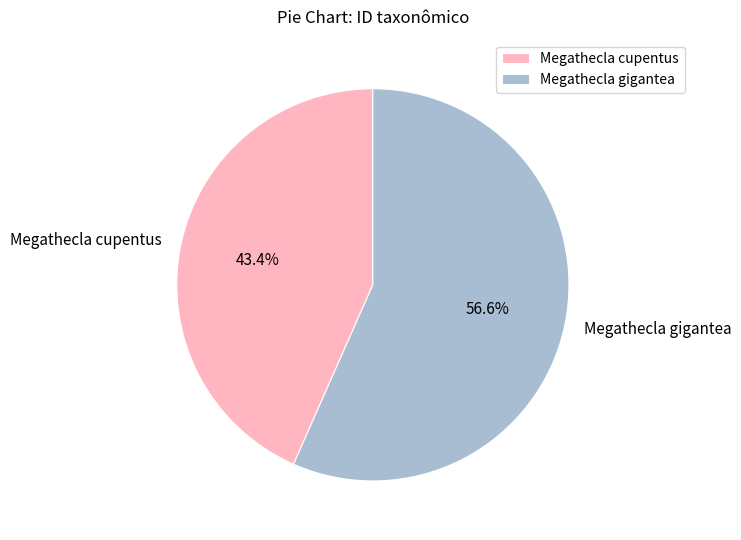

True or false: Megathecla cupentus accounts for 43% of the total.

True